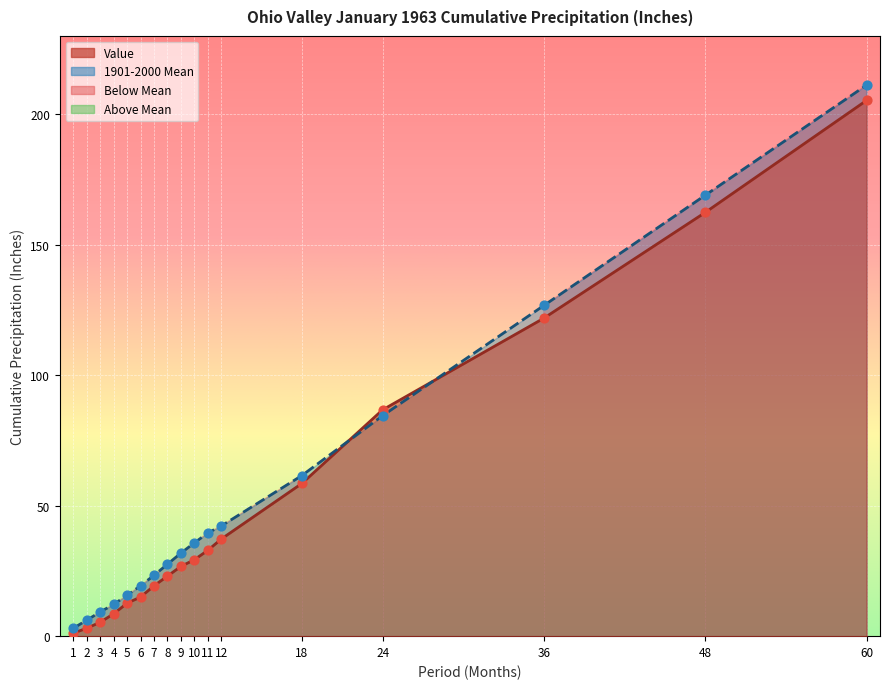

Which series reaches the maximum Y coordinate?

1901-2000 Mean